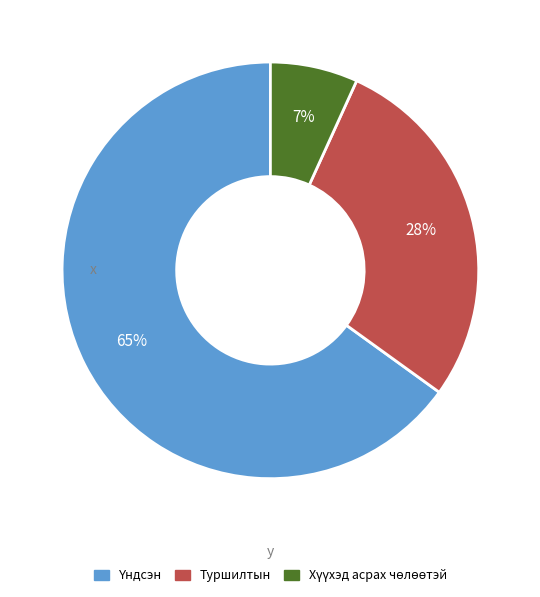

What percentage is the Туршилтын slice, to the nearest percent?

28%